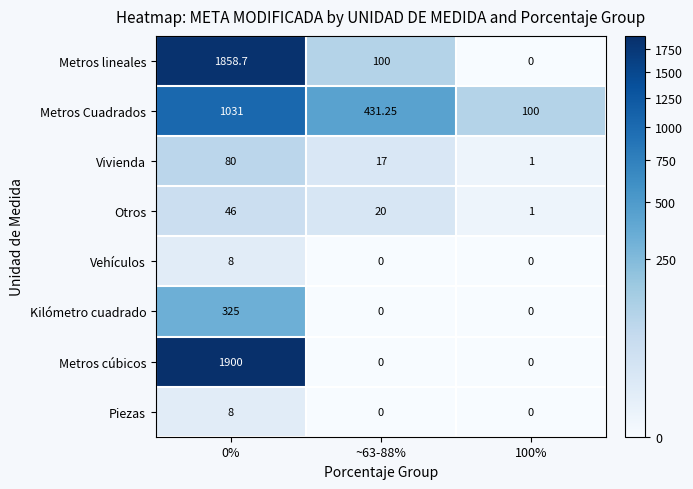

Which series has the largest total across all categories?

Metros lineales